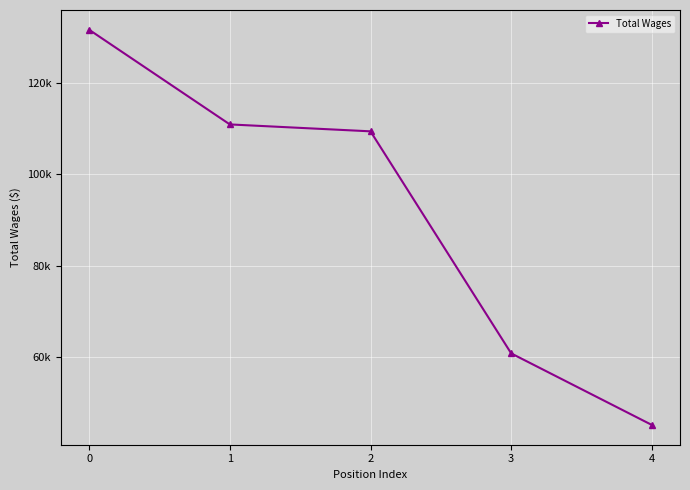

Is it true that the value at 1 is 110862?

True